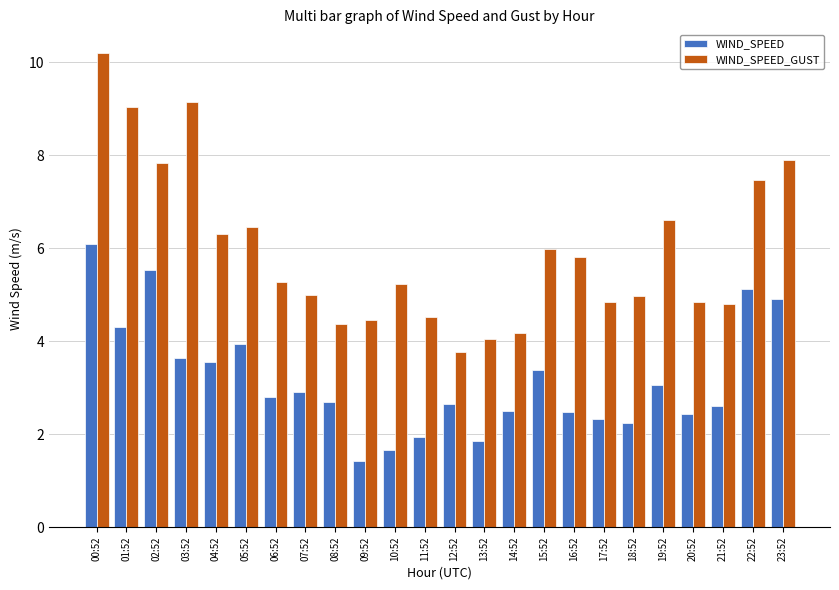

Rank the series by their maximum value, from lowest to highest.

WIND_SPEED, WIND_SPEED_GUST